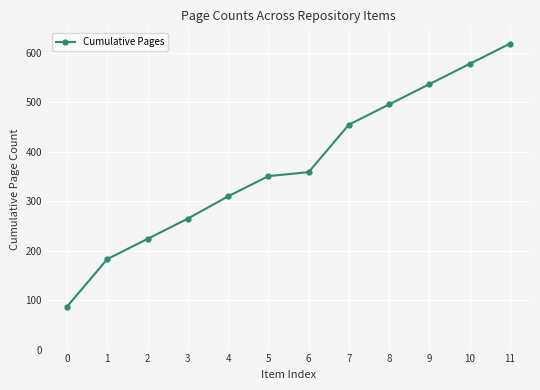

The value at 4 is 550. True or false?

False